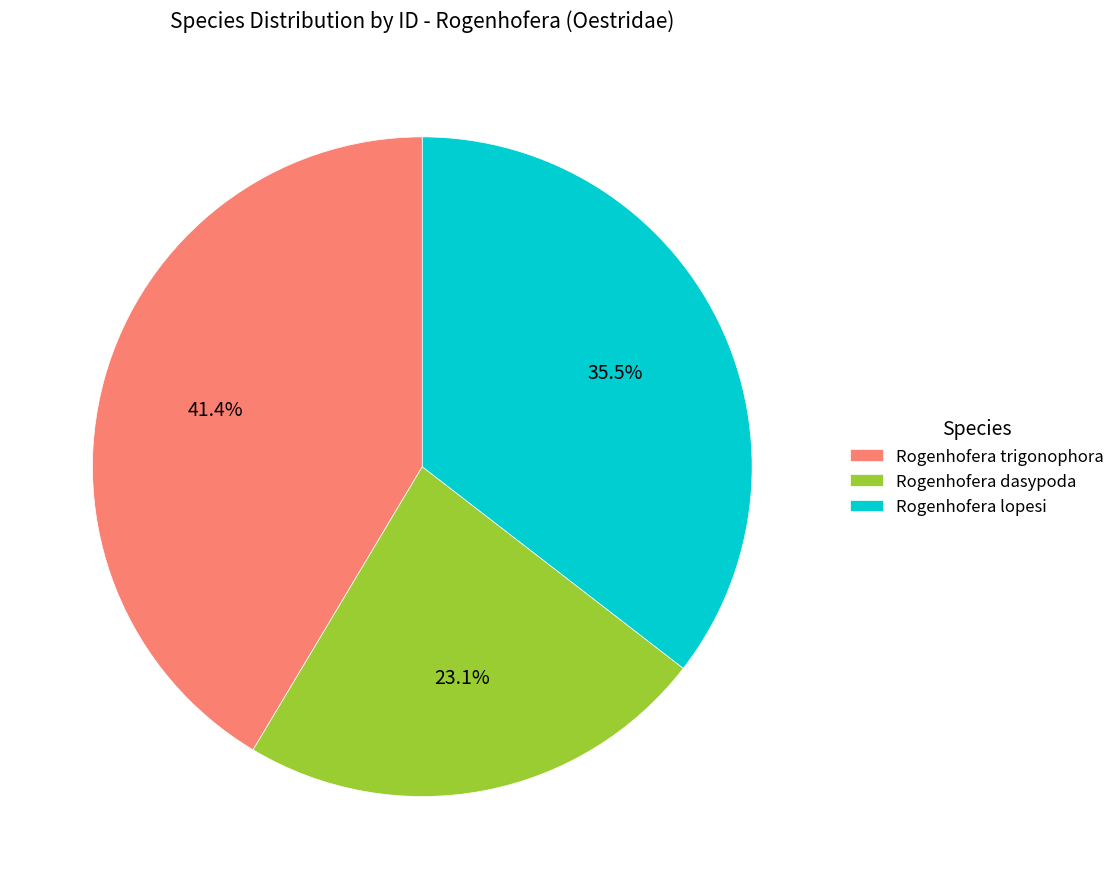

Approximately how many times larger is the value at Rogenhofera trigonophora compared to Rogenhofera lopesi?

1.2